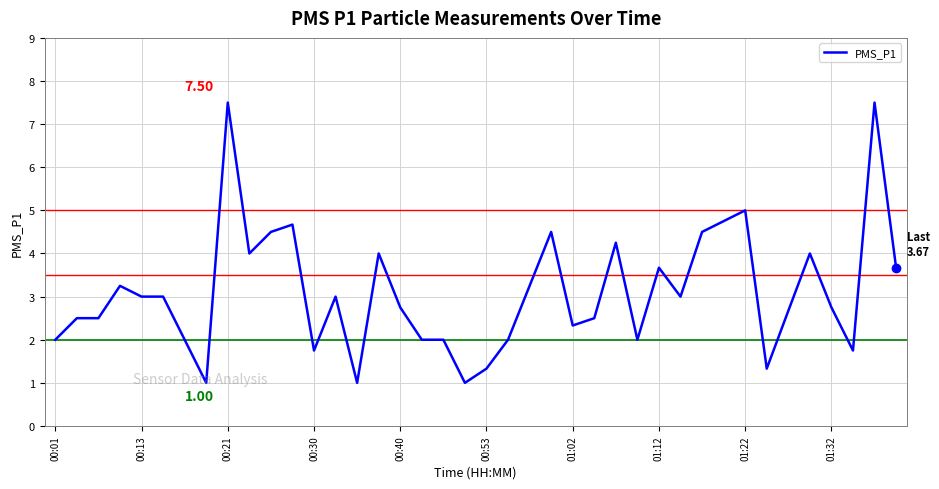

What is the difference between the maximum and minimum values?

6.5